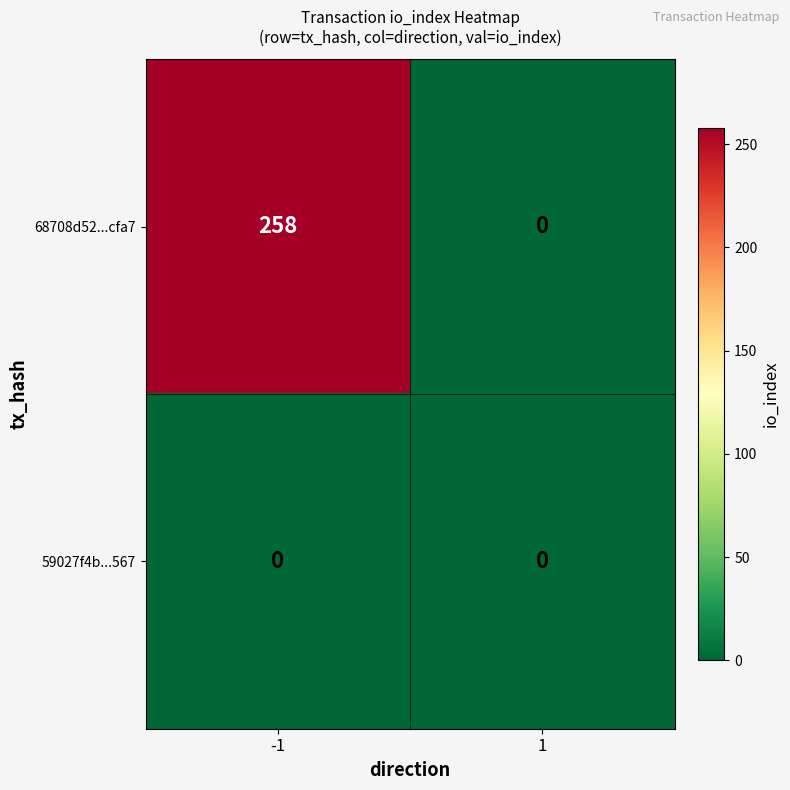

What is the difference between the highest and lowest values at -1?

258